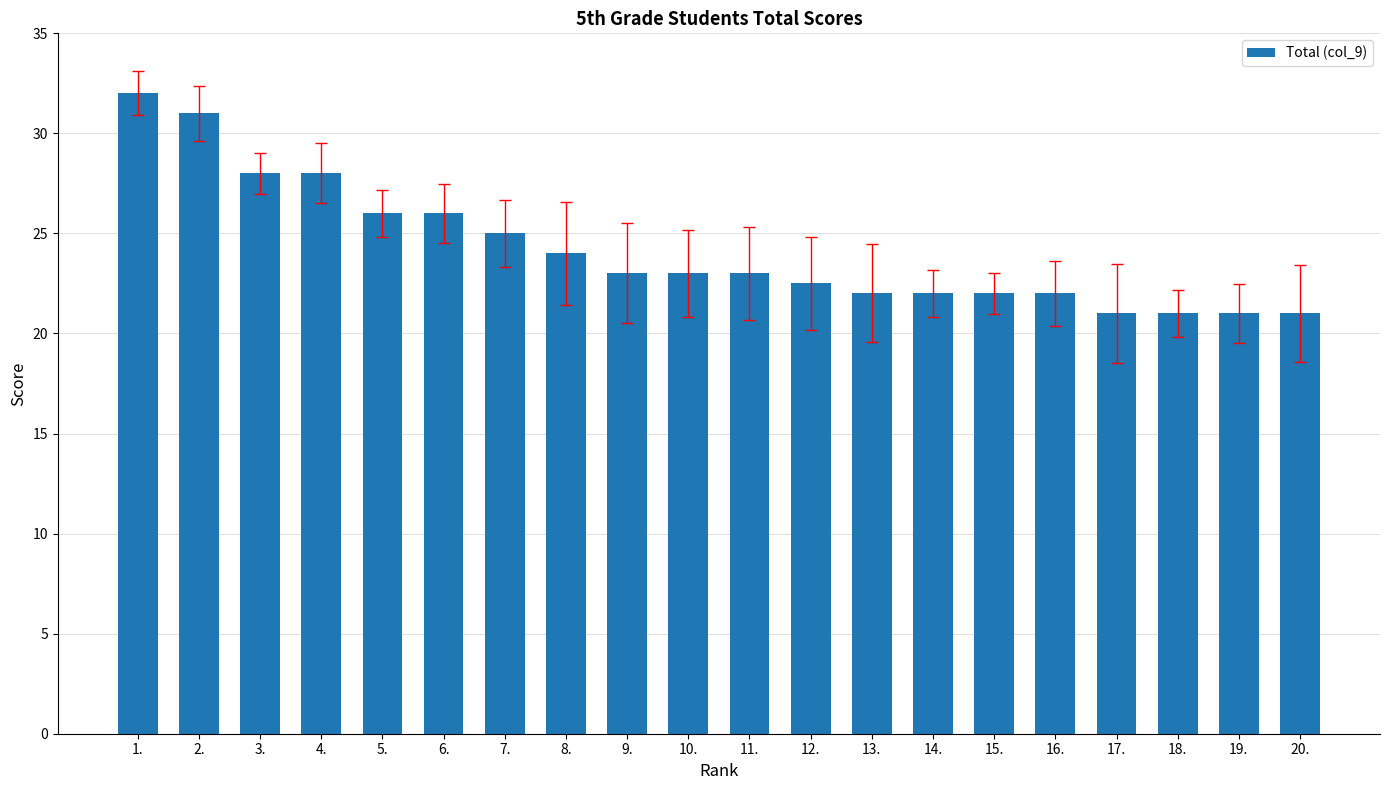

Reading left to right, what are all the values shown in this chart?

1.=32.0	2.=31.0	3.=28.0	4.=28.0	5.=26.0	6.=26.0	7.=25.0	8.=24.0	9.=23.0	10.=23.0	11.=23.0	12.=22.5	13.=22.0	14.=22.0	15.=22.0	16.=22.0	17.=21.0	18.=21.0	19.=21.0	20.=21.0